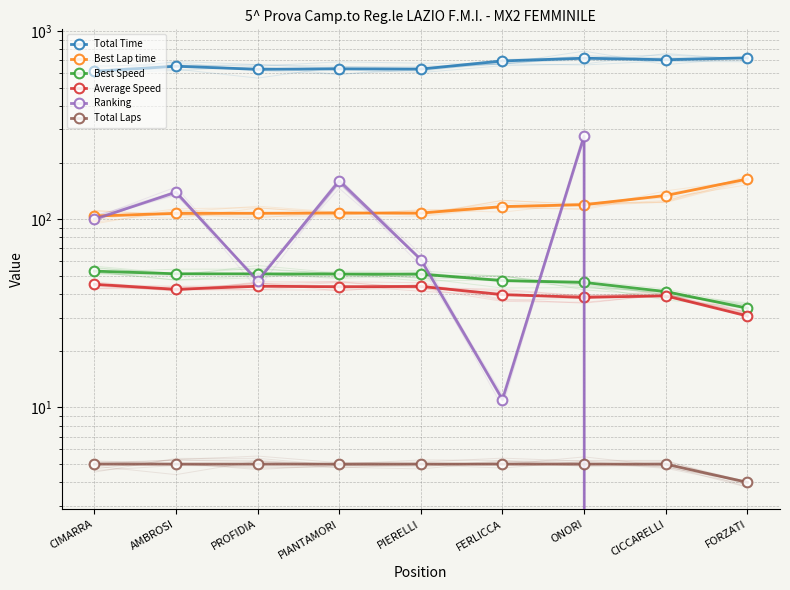

What is the spread (max minus min) of values at PIANTAMORI?

624.2